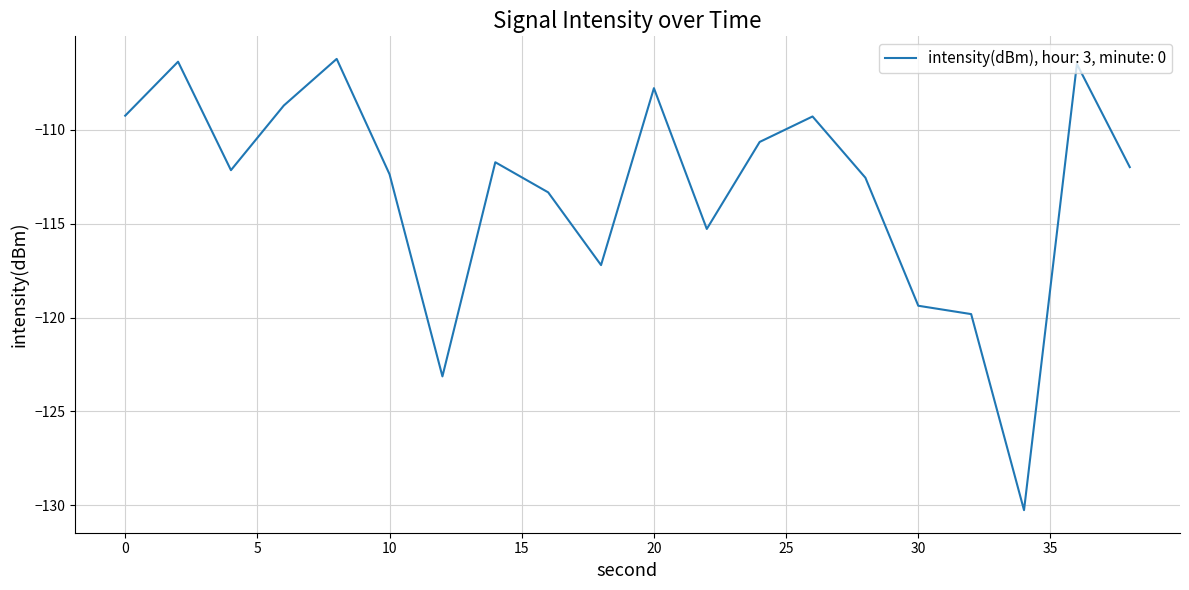

Count the number of data series in this chart.

1